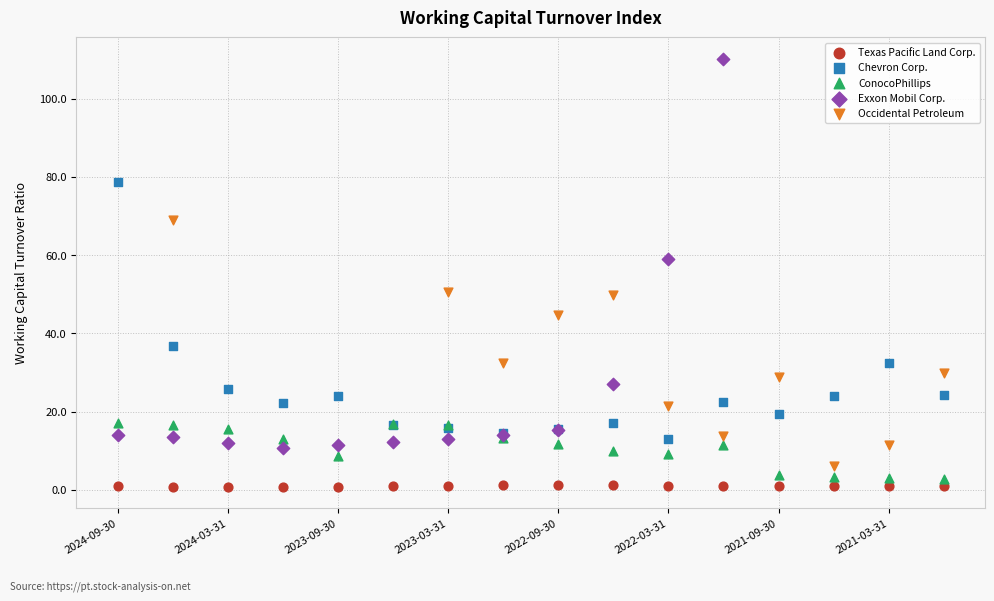

Which series contains the highest Y value?

Exxon Mobil Corp.